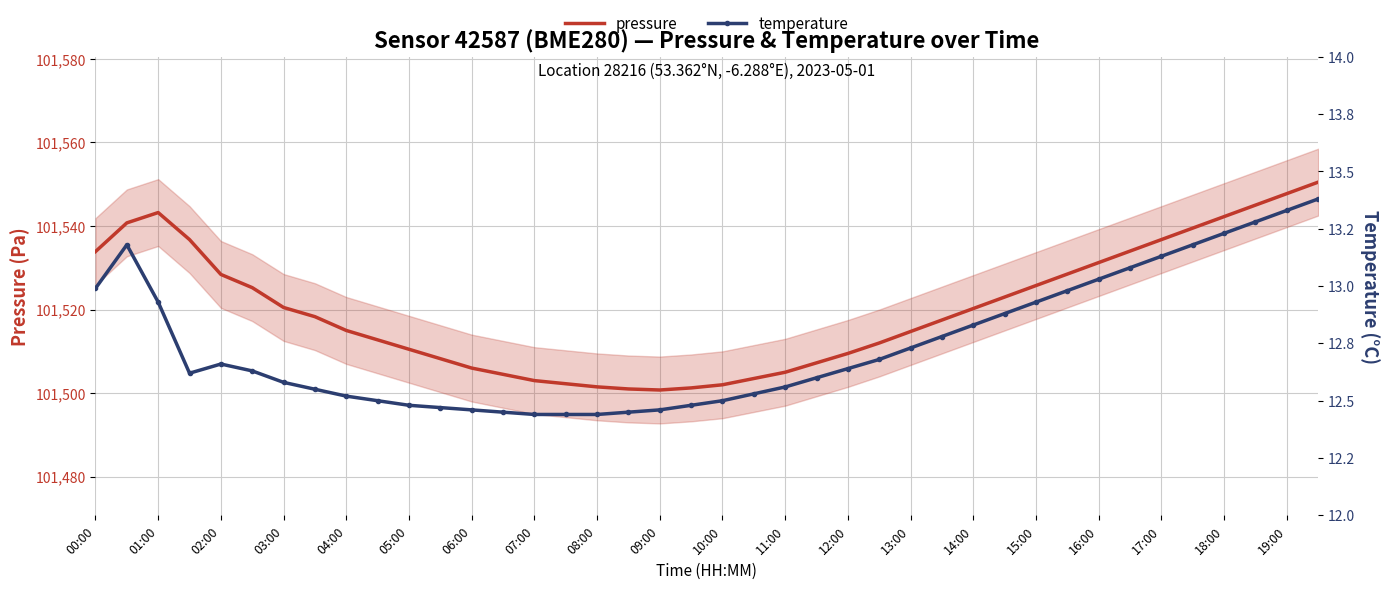

What is the average value of the pressure series?

101520.2